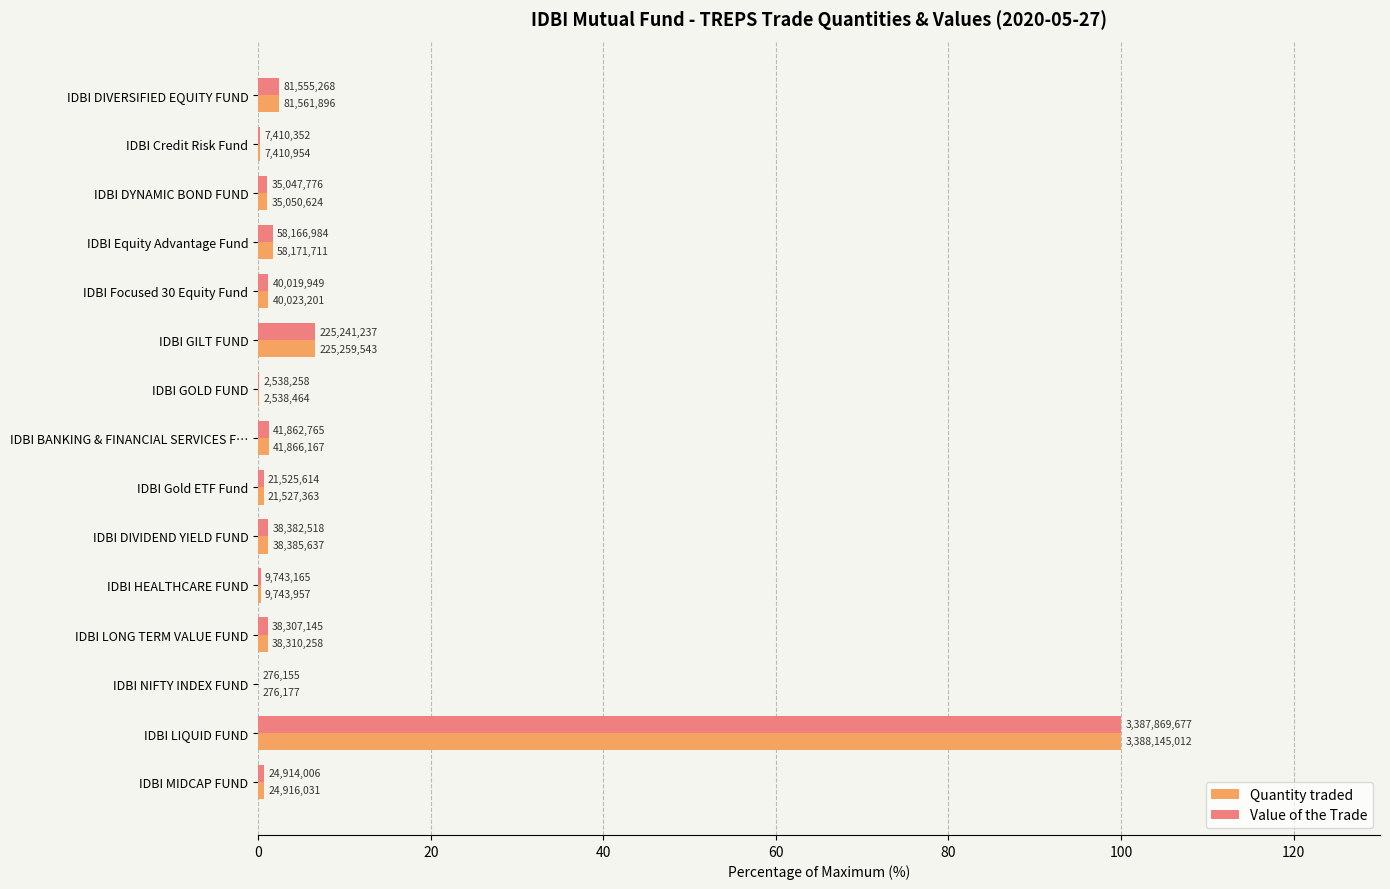

What are all the series names shown in the legend?

Quantity traded, Value of the Trade